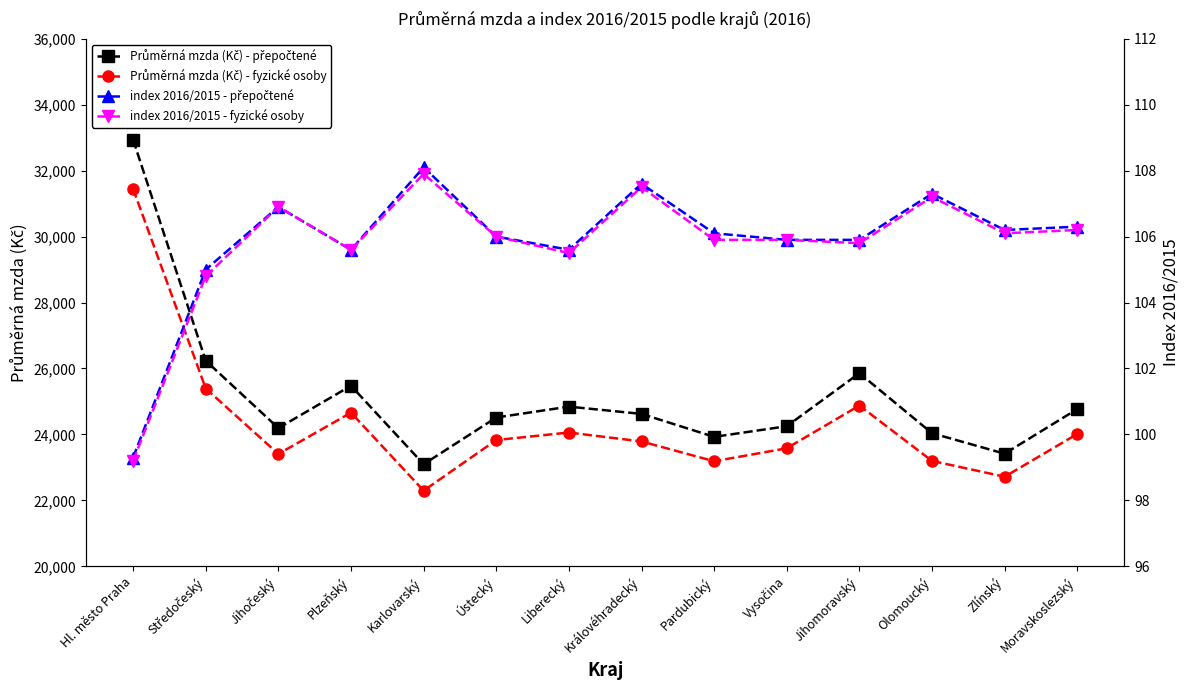

What is the value of the index 2016/2015 - fyzické osoby point at the 4th from the left?

105.6